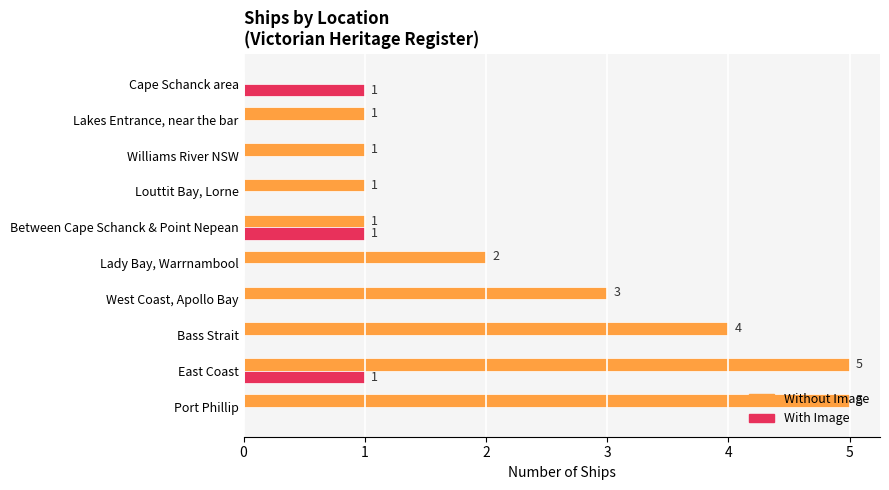

The With Image series shows 0 at Louttit Bay, Lorne. True or false?

True